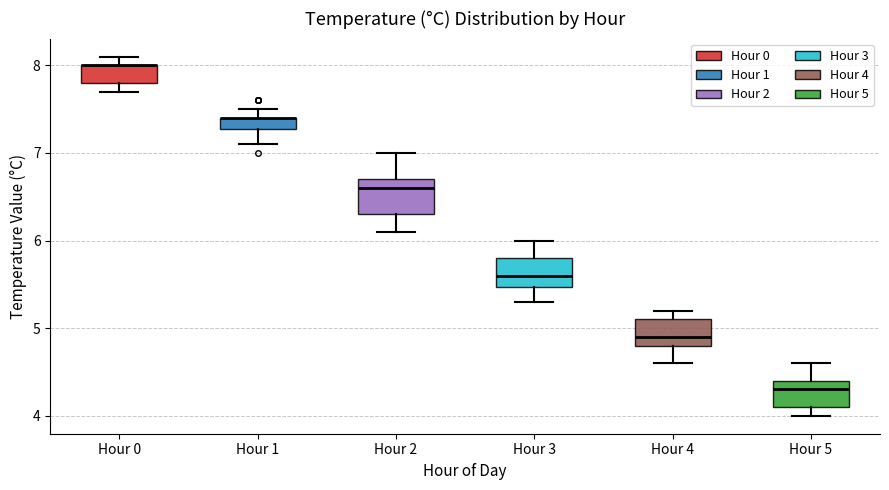

Where is the upper edge of the box for Hour 0 on the y-axis? The values are not printed on the chart, so give them approximately, as read against the axis.

8.0